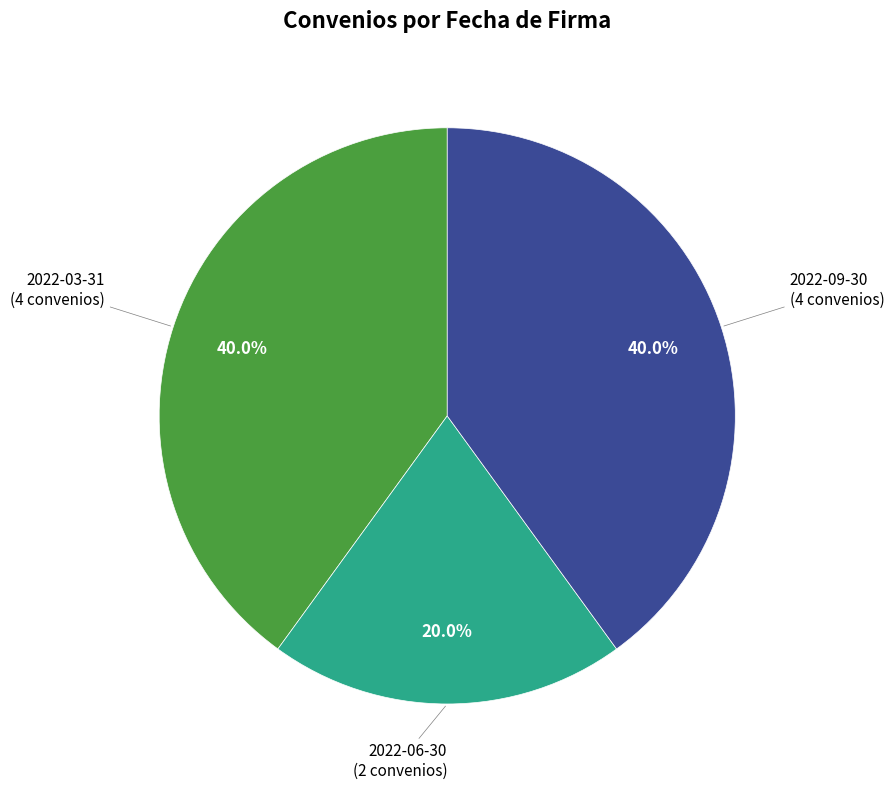

Between 2022-03-31 and 2022-06-30, which is larger?

2022-03-31